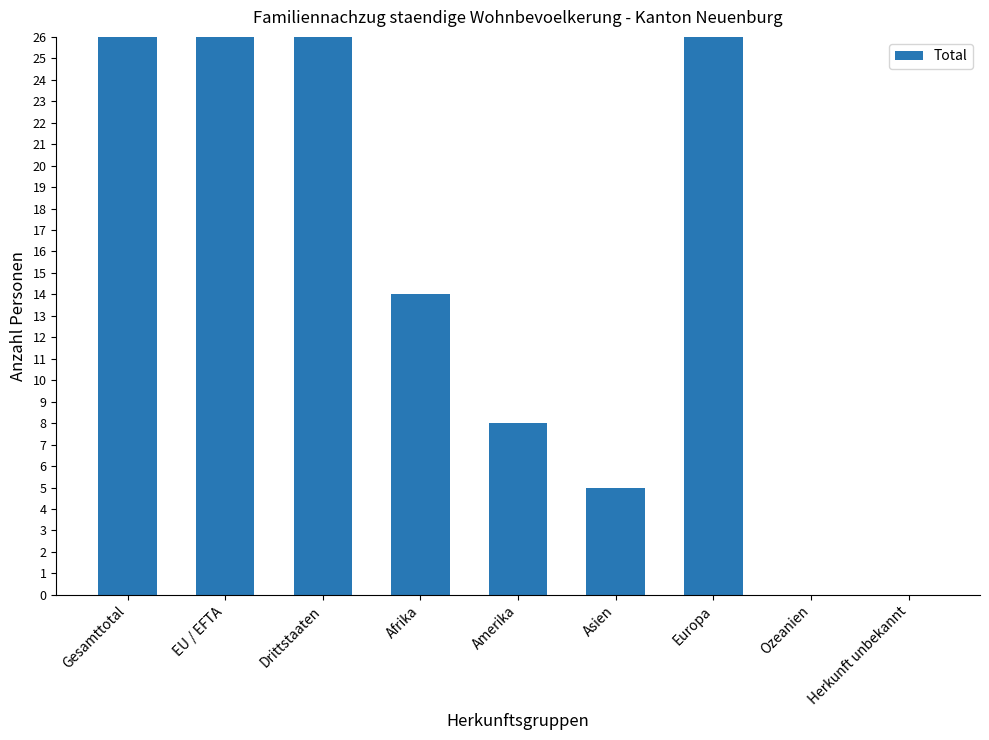

At which label does the data first exceed 14?

Gesamttotal